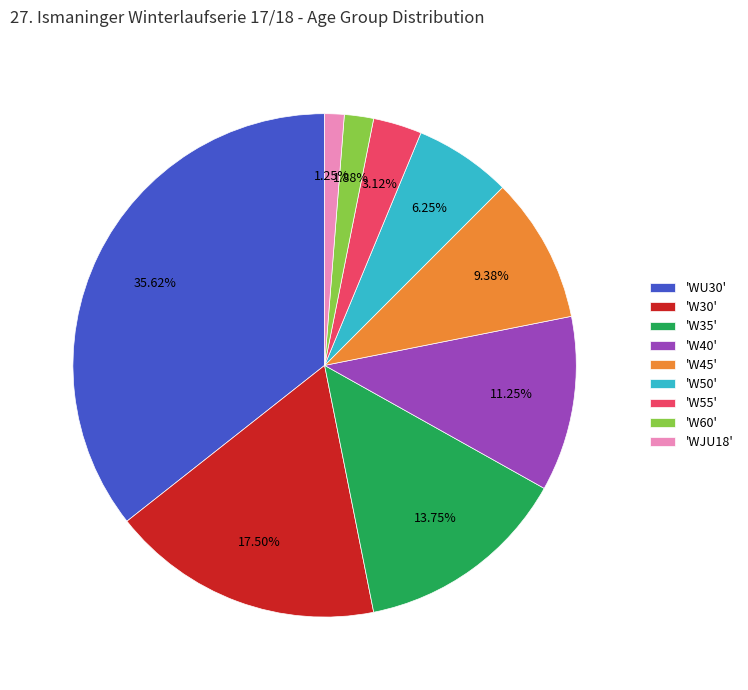

Is there a majority slice in this chart?

No